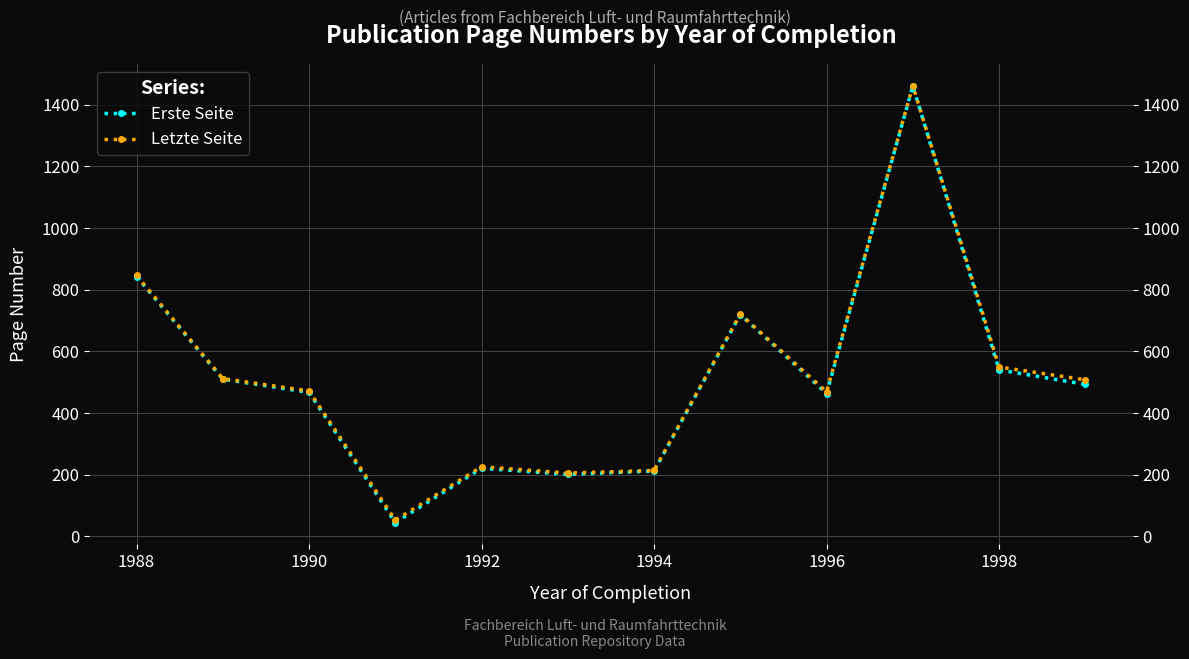

Does the chart have visible grid lines?

Yes